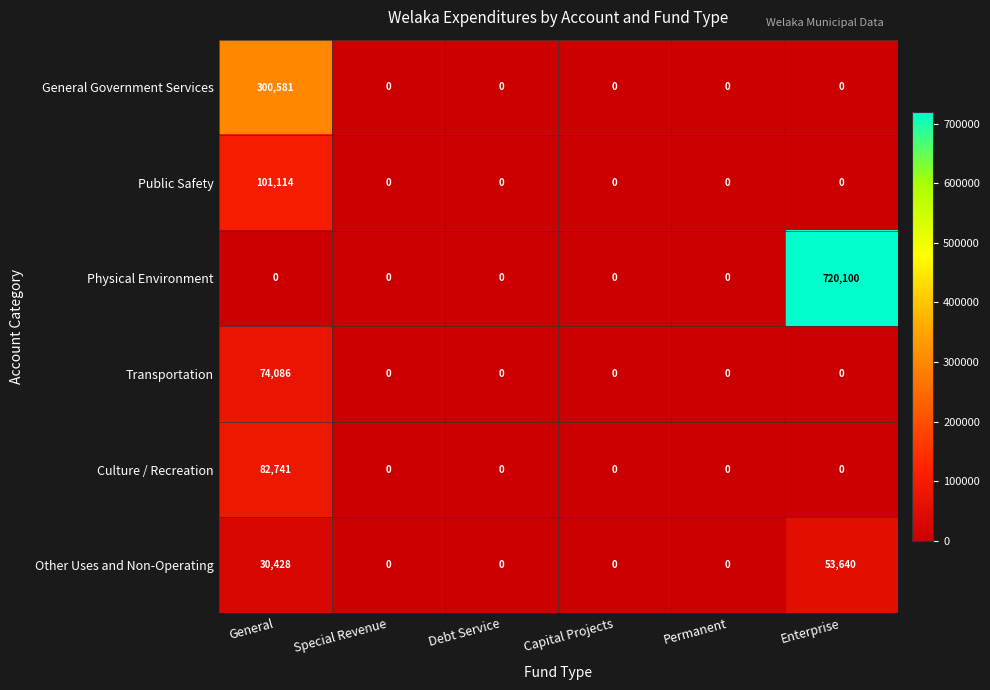

Which series has the largest range (max minus min)?

Physical Environment